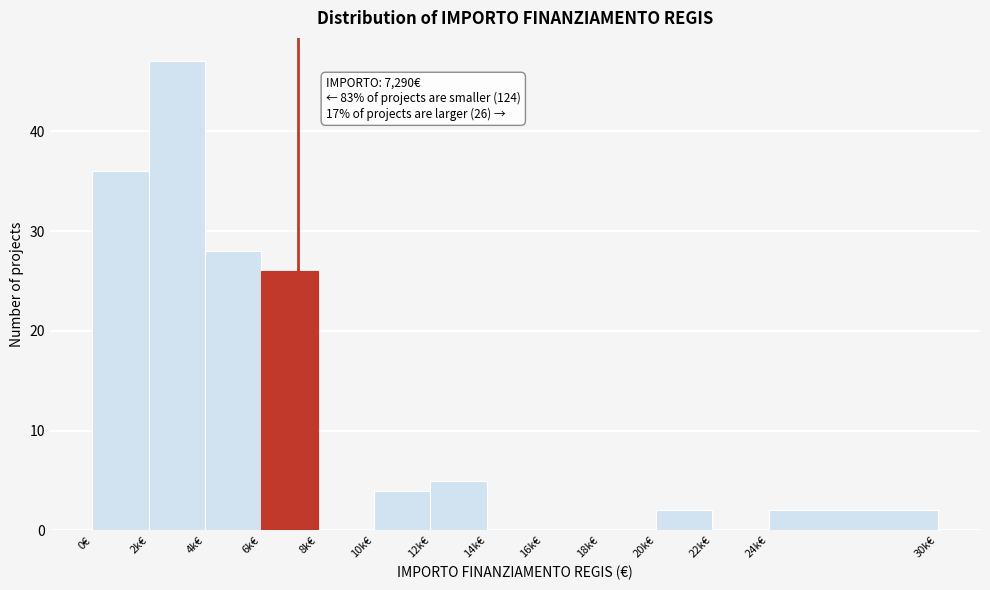

Reading left to right, what are all the values shown in this chart?

0€=36	2k€=47	4k€=28	6k€=26	8k€=0	10k€=4	12k€=5	14k€=0	16k€=0	18k€=0	20k€=2	22k€=0	24k€=2